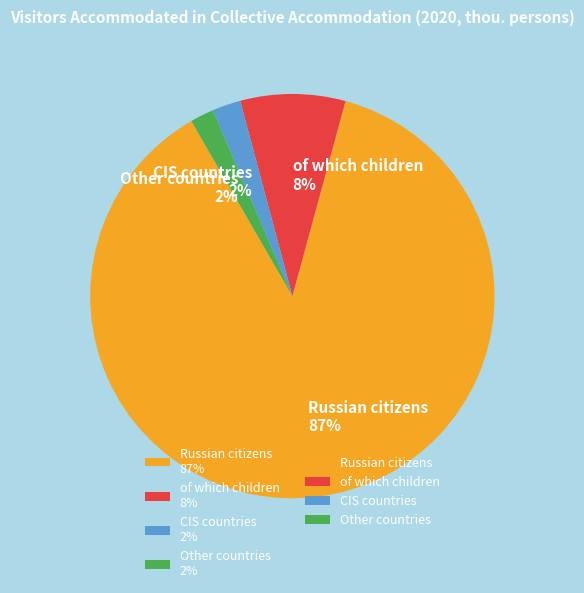

Does Russian citizens represent more than half of the total?

Yes